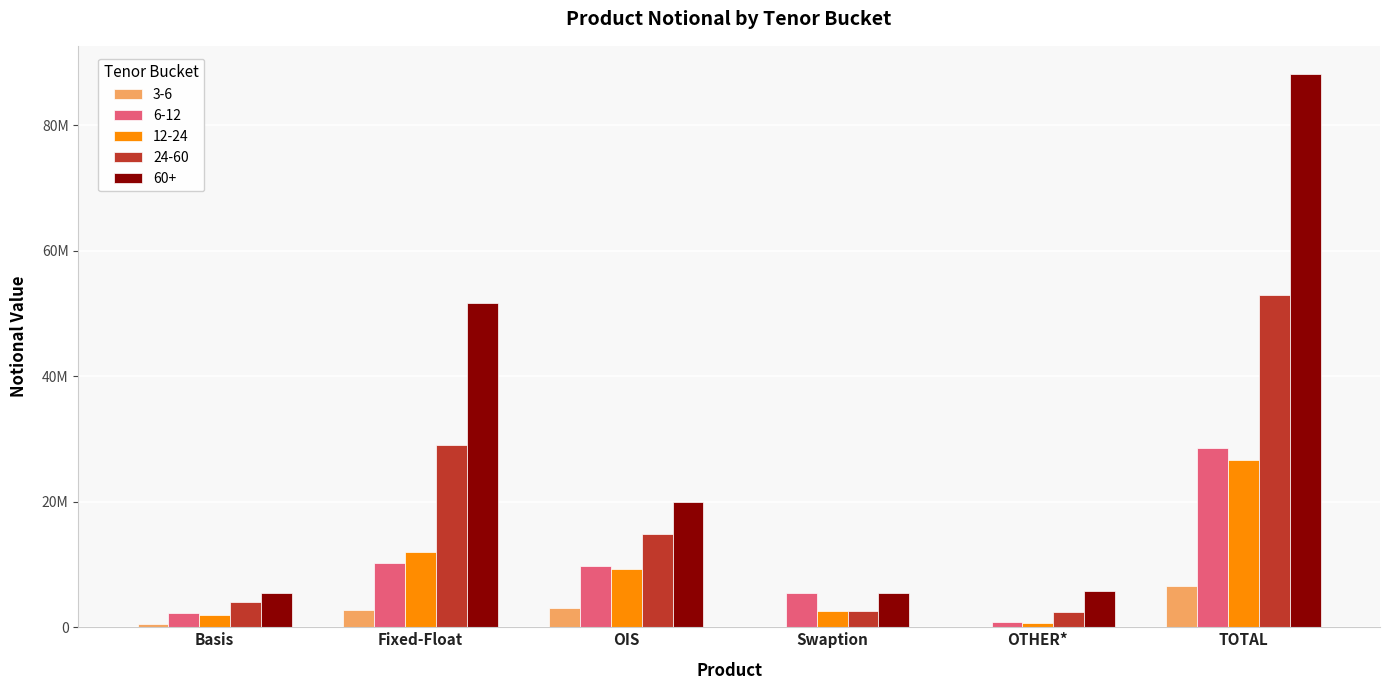

The 12-24 series shows 3742526 at Swaption. True or false?

False